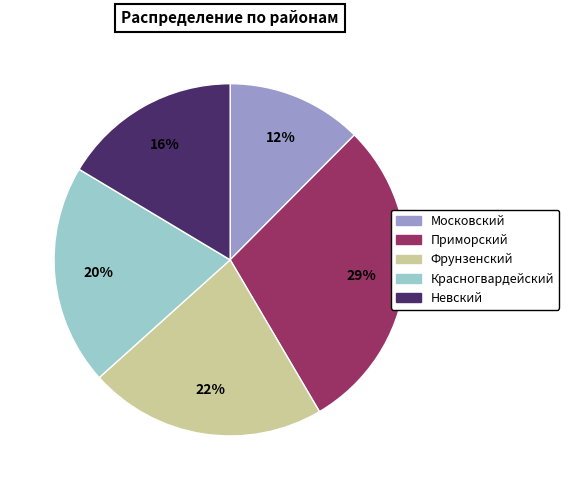

Which category has the biggest portion of the pie?

Приморский